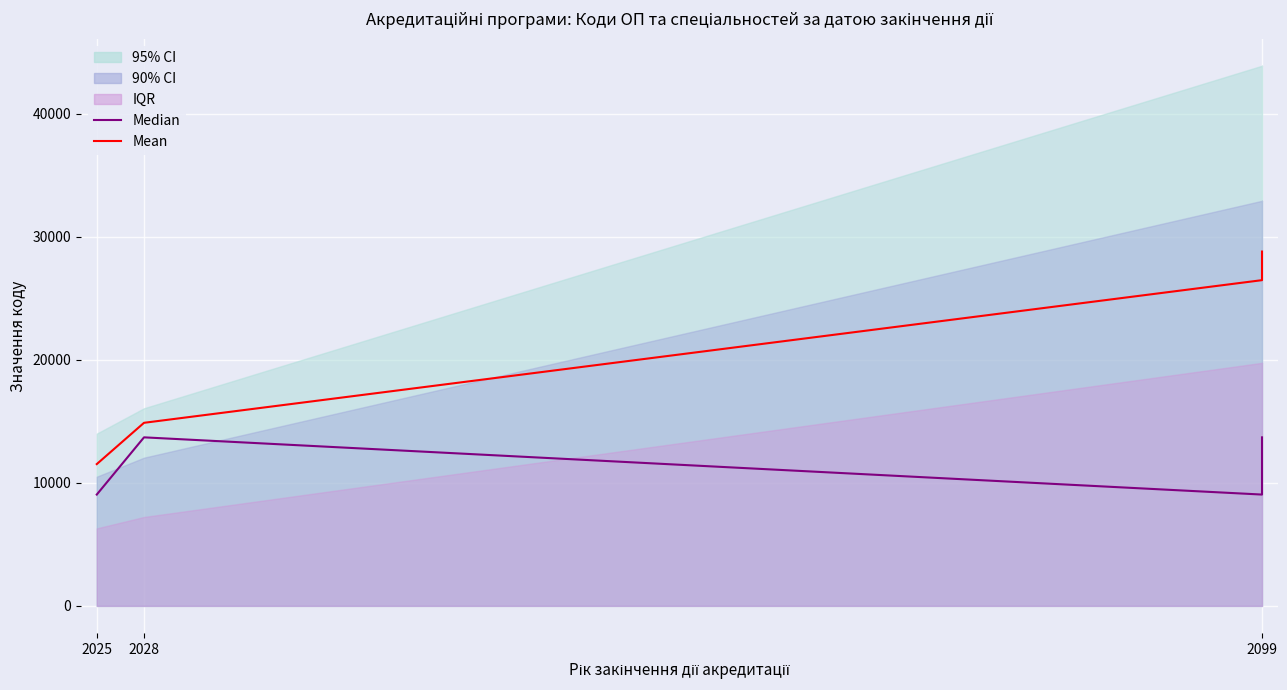

What is the maximum value shown in the chart?

28801.5